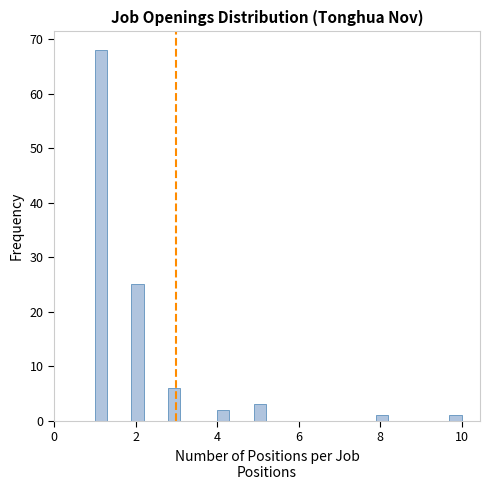

Around what value on the x-axis is the tallest bar? Give the approximate position of its centre, as read against the axis.

1.2